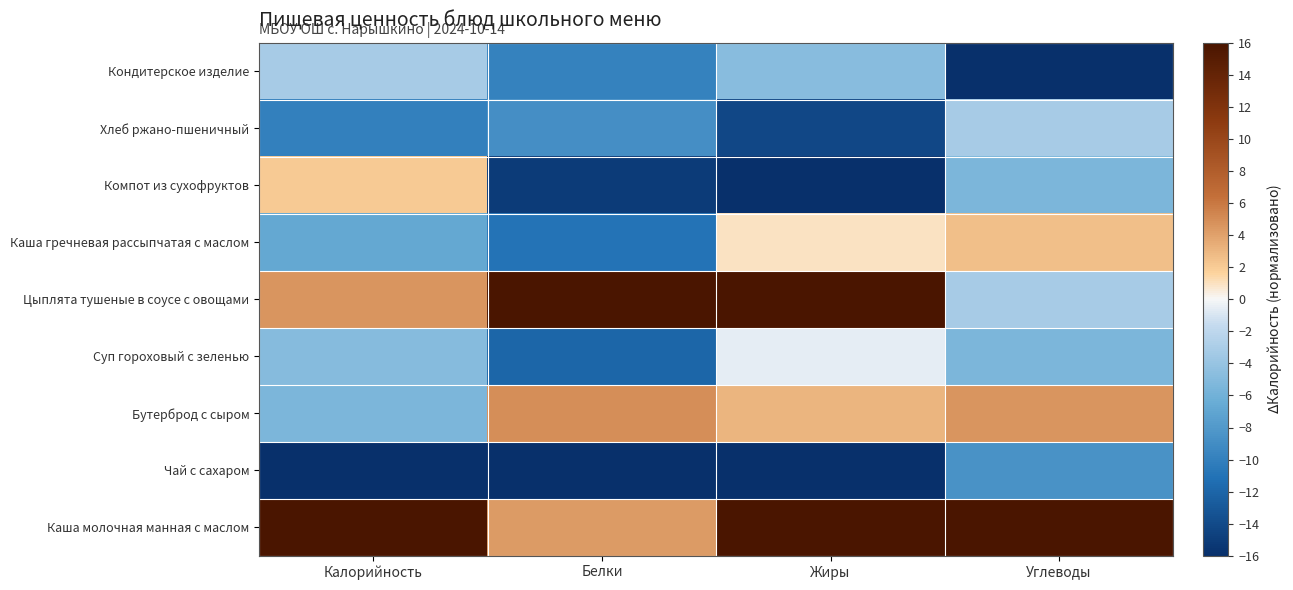

Reading right to left, transcribe all the data shown in this chart.

Каша молочная манная с маслом: Углеводы=16.0	Жиры=16.0	Белки=4.3	Калорийность=16.0
Чай с сахаром: Углеводы=-8.6	Жиры=-16.0	Белки=-16.0	Калорийность=-16.0
Бутерброд с сыром: Углеводы=4.6	Жиры=3.0	Белки=5.0	Калорийность=-5.4
Суп гороховый с зеленью: Углеводы=-5.4	Жиры=-0.5	Белки=-11.9	Калорийность=-4.9
Цыплята тушеные в соусе с овощами: Углеводы=-3.2	Жиры=16.0	Белки=16.0	Калорийность=4.6
Каша гречневая рассыпчатая с маслом: Углеводы=2.5	Жиры=0.9	Белки=-10.9	Калорийность=-6.8
Компот из сухофруктов: Углеводы=-5.5	Жиры=-16.0	Белки=-15.1	Калорийность=2.0
Хлеб ржано-пшеничный: Углеводы=-3.2	Жиры=-14.2	Белки=-8.8	Калорийность=-10.0
Кондитерское изделие: Углеводы=-16.0	Жиры=-4.9	Белки=-9.8	Калорийность=-3.1